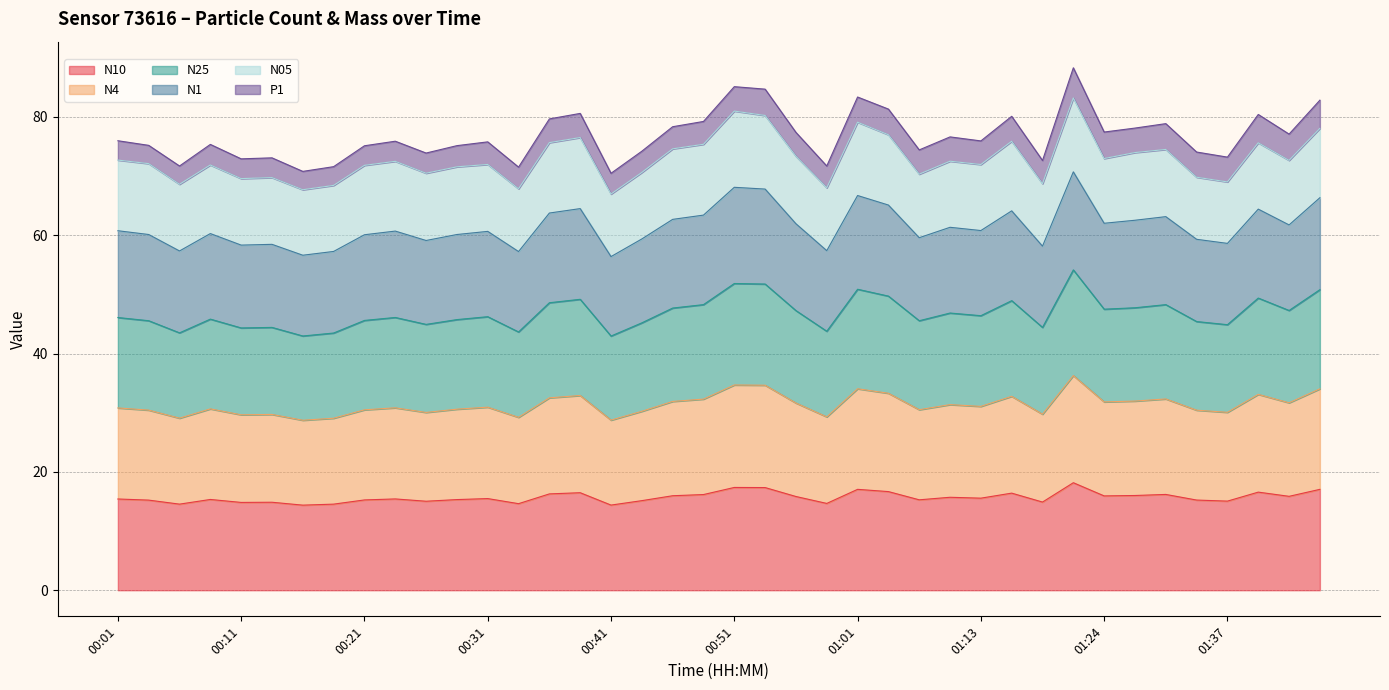

Which category has the highest value across all series?

01:21